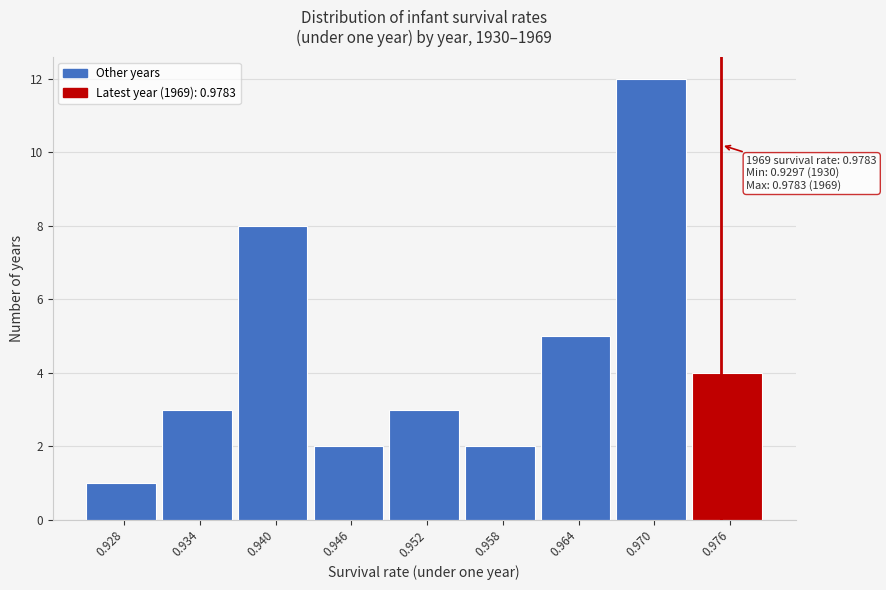

Reading left to right, list all the values displayed in this chart.

1	3	8	2	3	2	5	12	4